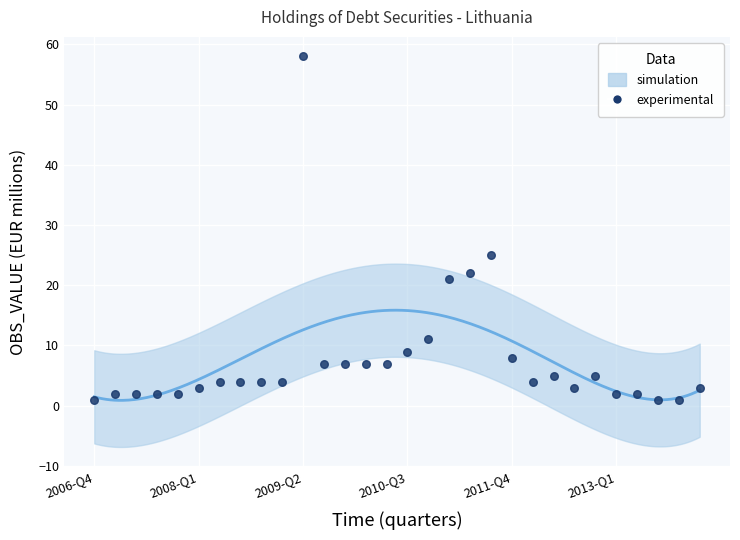

What Y value in the scatter plot is closest to 29?

25